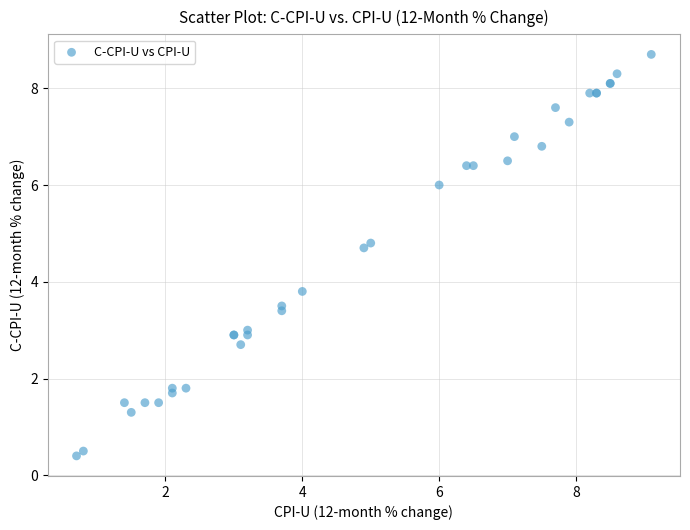

What Y value in the scatter plot is closest to 4?

3.8